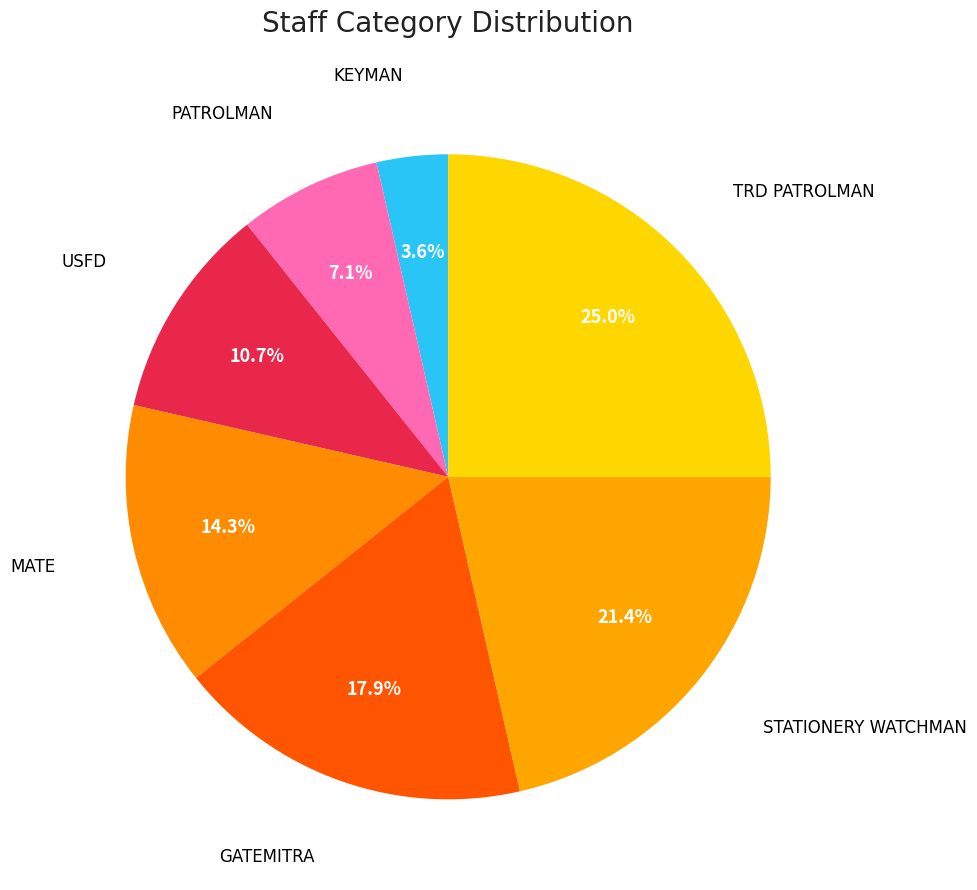

How many segments does this pie chart have?

7